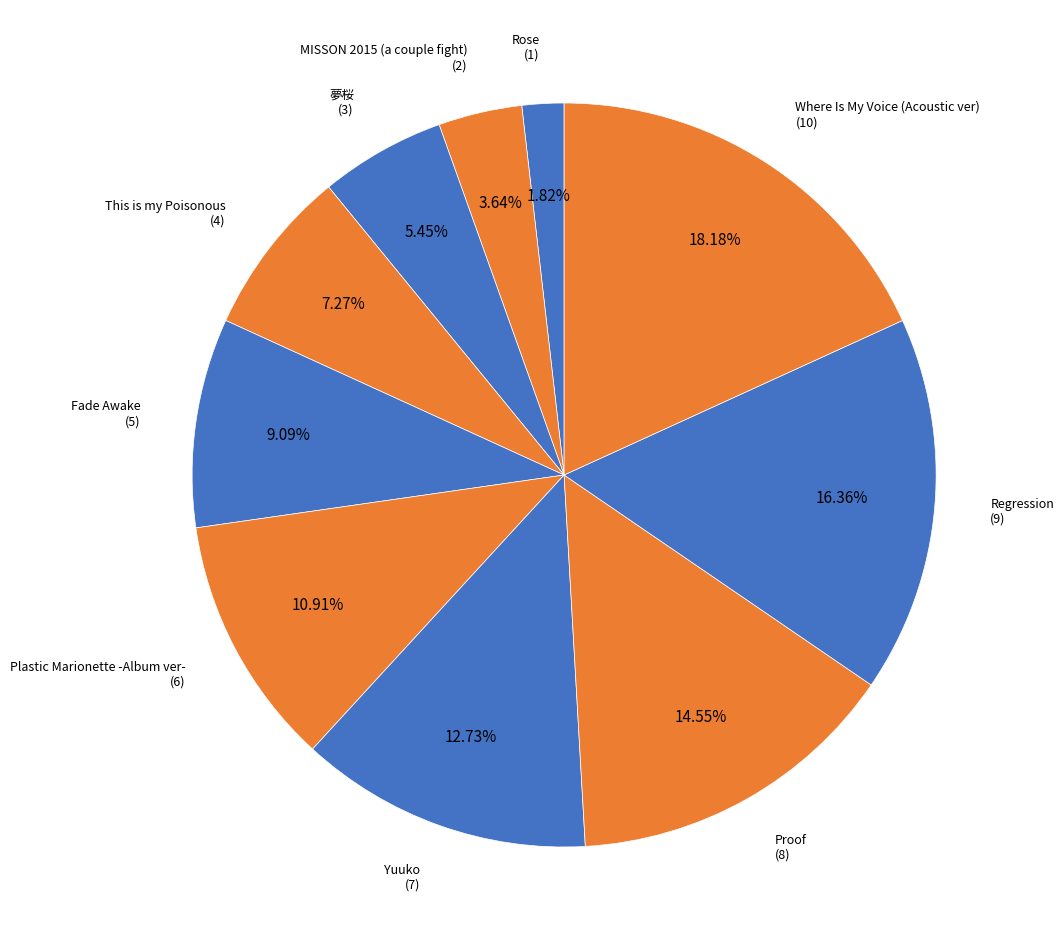

Is there any slice that represents more than half of the pie?

No